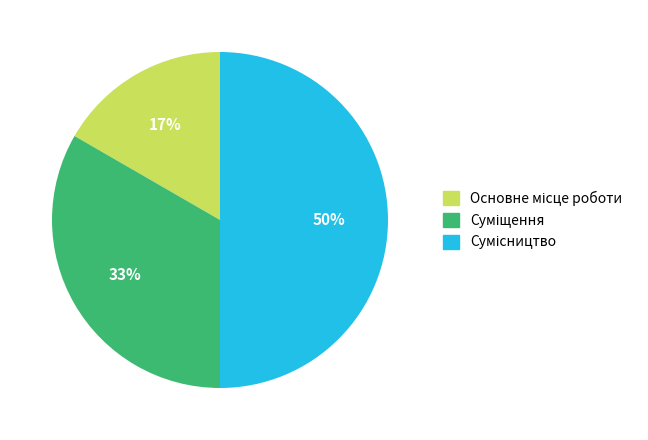

To the nearest percent, what is the difference between the largest and smallest slice percentages?

33%